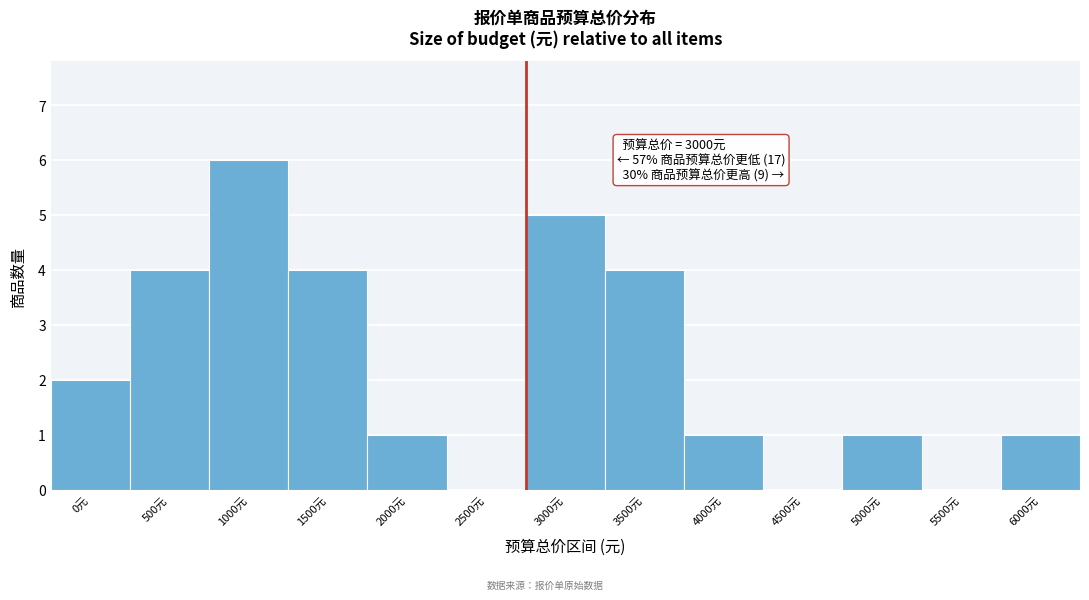

Reading right to left, what are all the values shown in this chart?

6000元=1	5500元=0	5000元=1	4500元=0	4000元=1	3500元=4	3000元=5	2500元=0	2000元=1	1500元=4	1000元=6	500元=4	0元=2